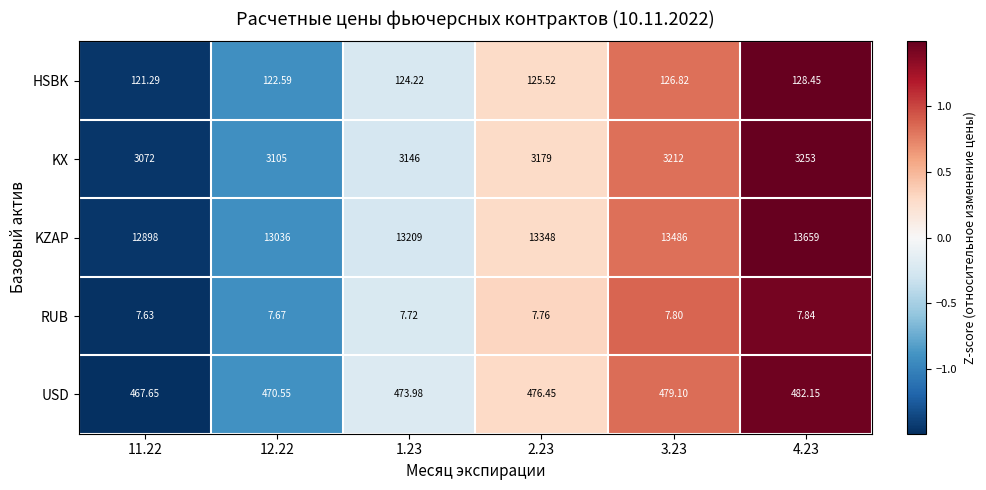

Is the value of KZAP at 1.23 greater than the value of KX at 2.23?

Yes